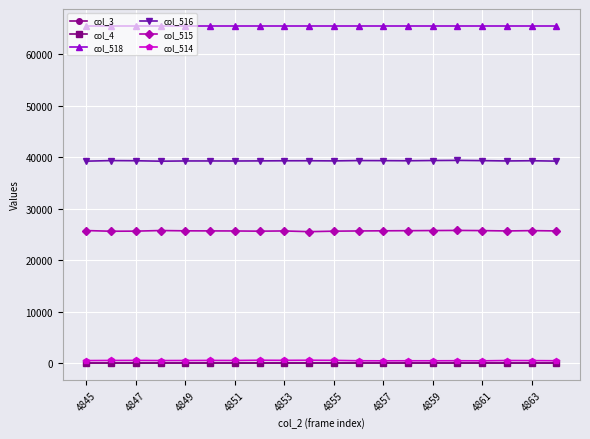

Does the chart have visible grid lines?

Yes